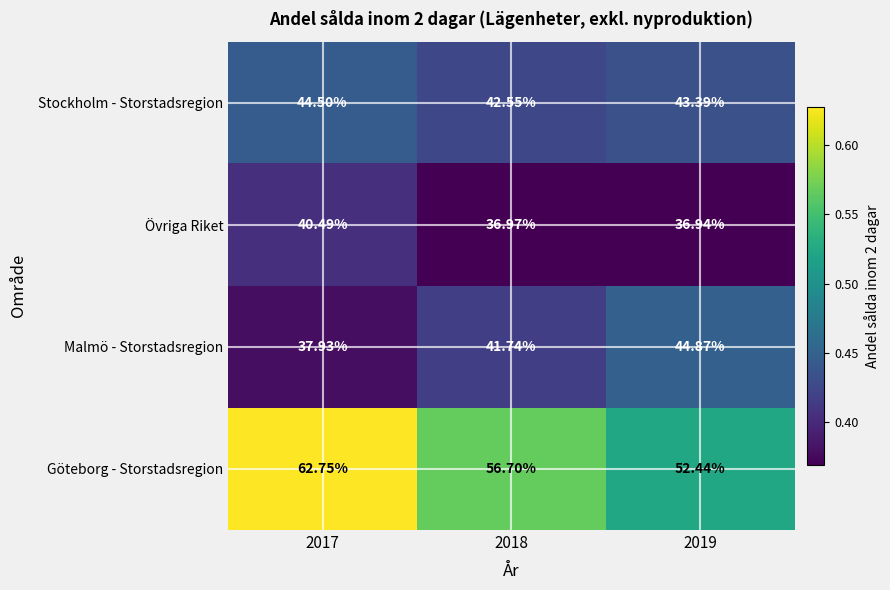

List the series in order of their peak value, lowest first.

Övriga Riket, Stockholm - Storstadsregion, Malmö - Storstadsregion, Göteborg - Storstadsregion